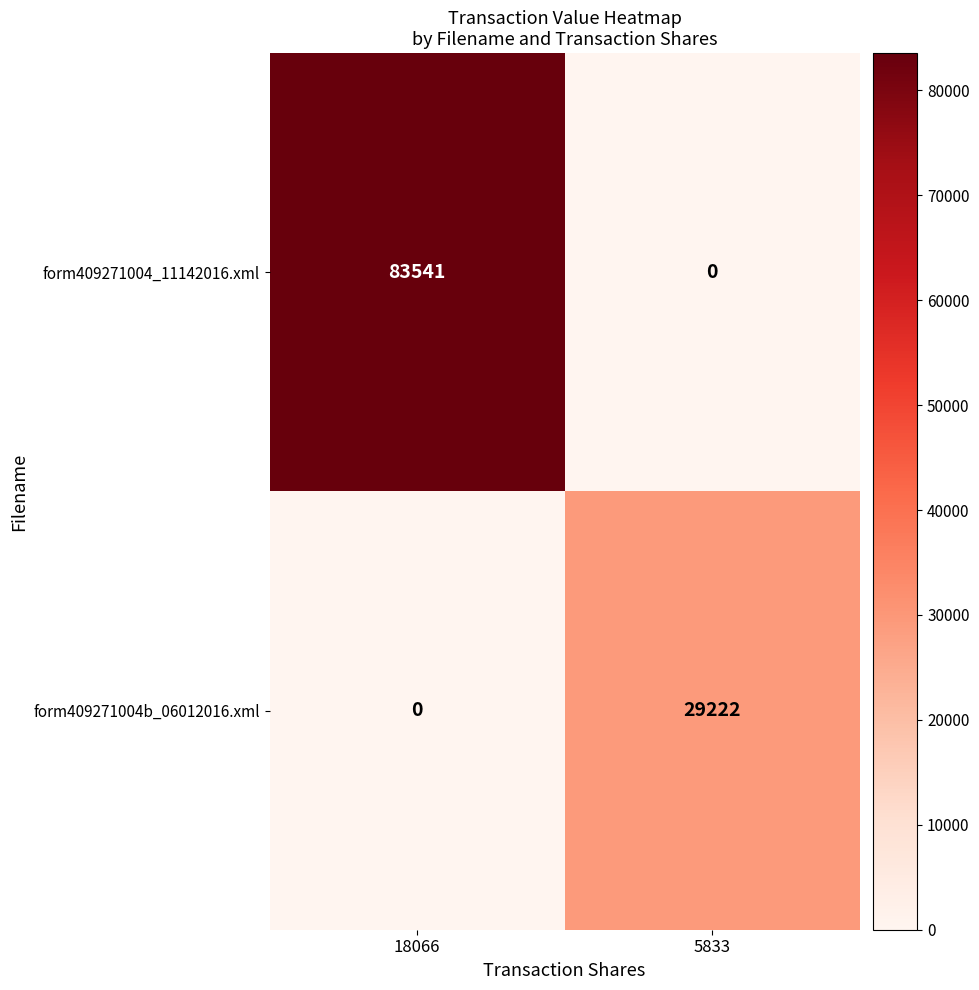

Reading right to left, list all the values displayed in this chart.

form409271004_11142016.xml: 5833=0	18066=83541
form409271004b_06012016.xml: 5833=29222	18066=0